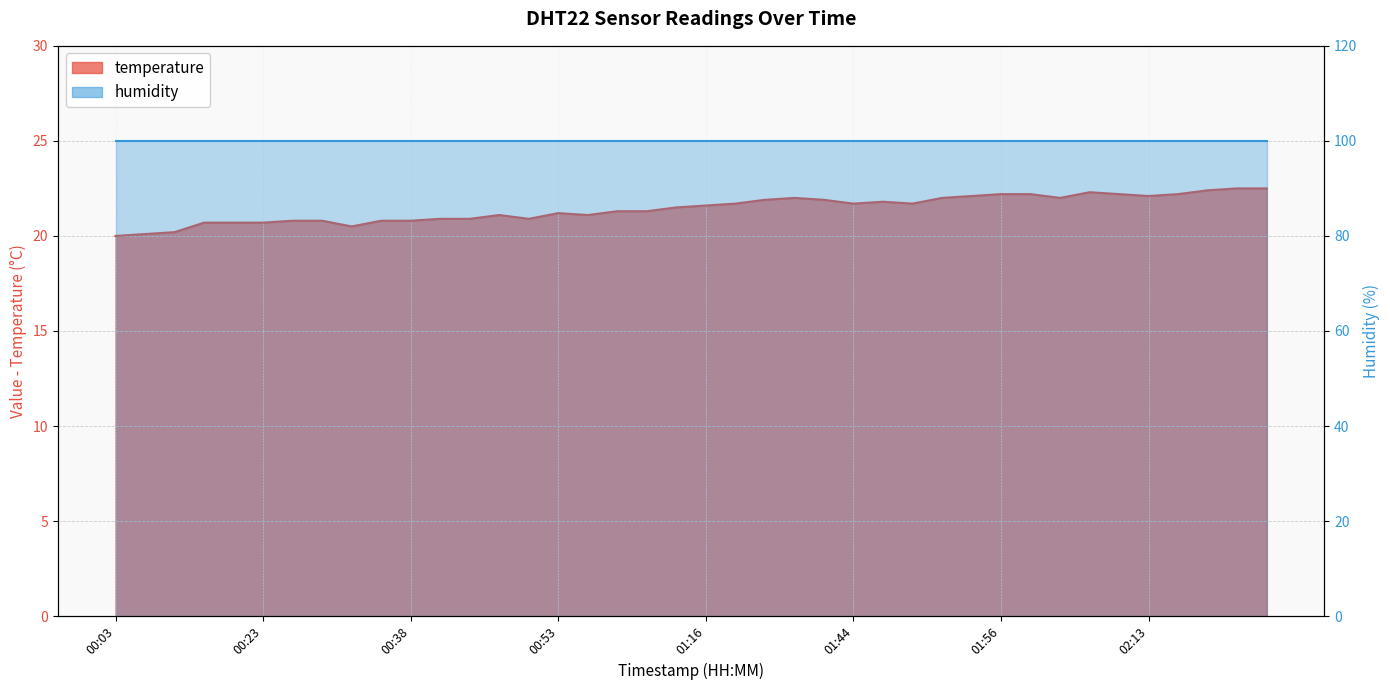

What is the greatest value displayed?

22.5